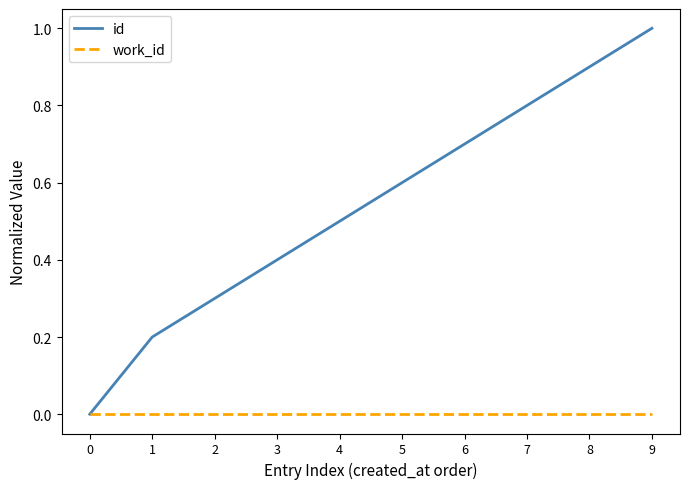

Which series has the widest spread of values?

id